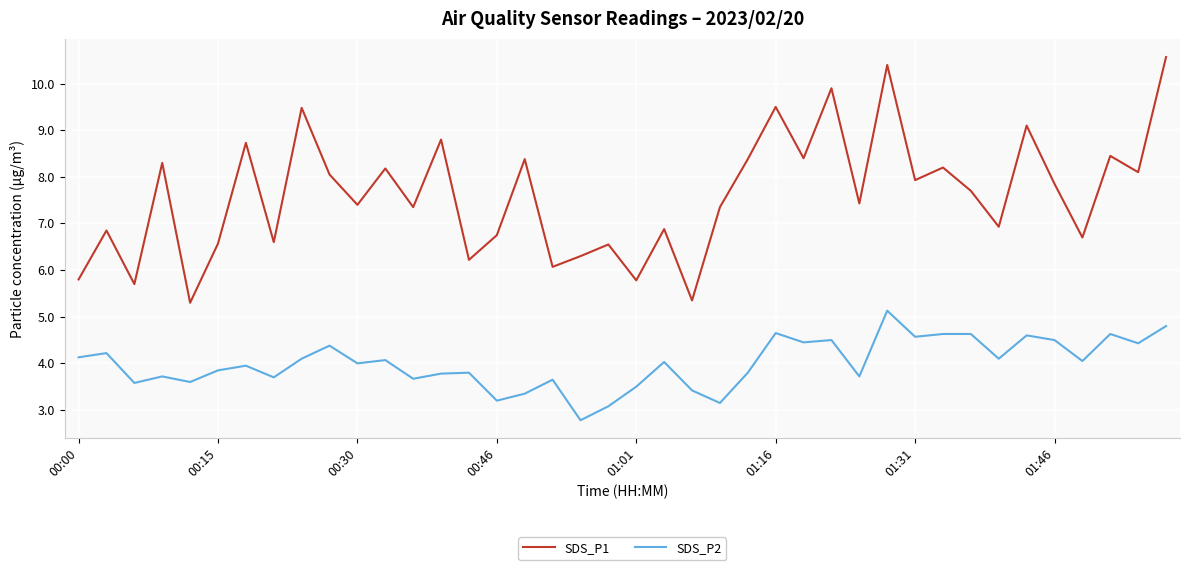

True or false: SDS_P2 and SDS_P1 cross at least once.

False